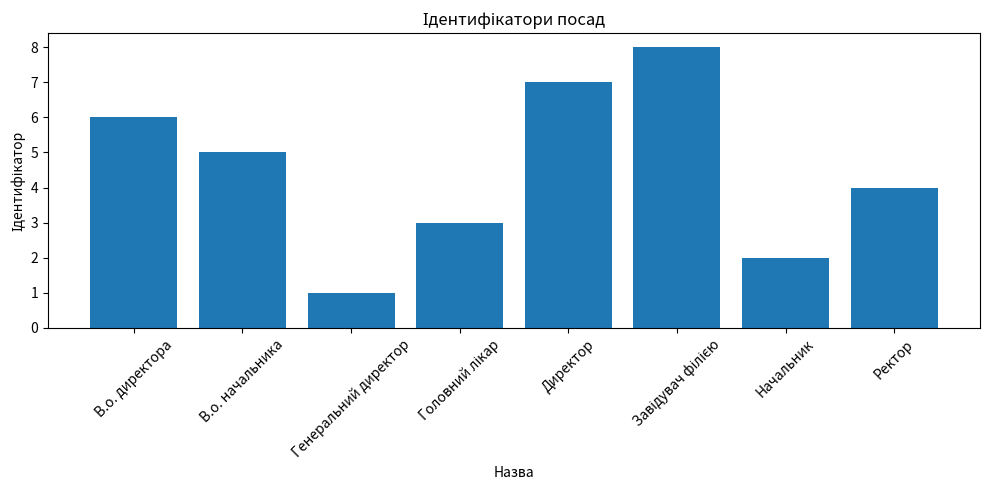

How many data points are less than 5?

4